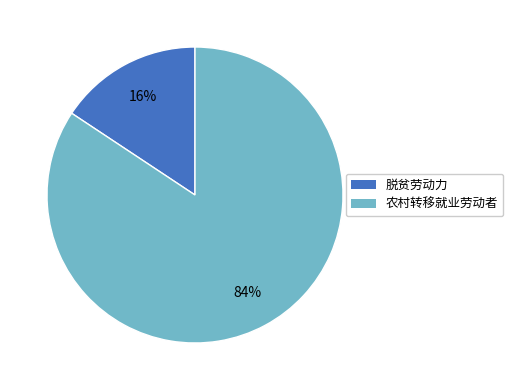

Do 脱贫劳动力 and 农村转移就业劳动者 together represent more than half of the pie?

Yes